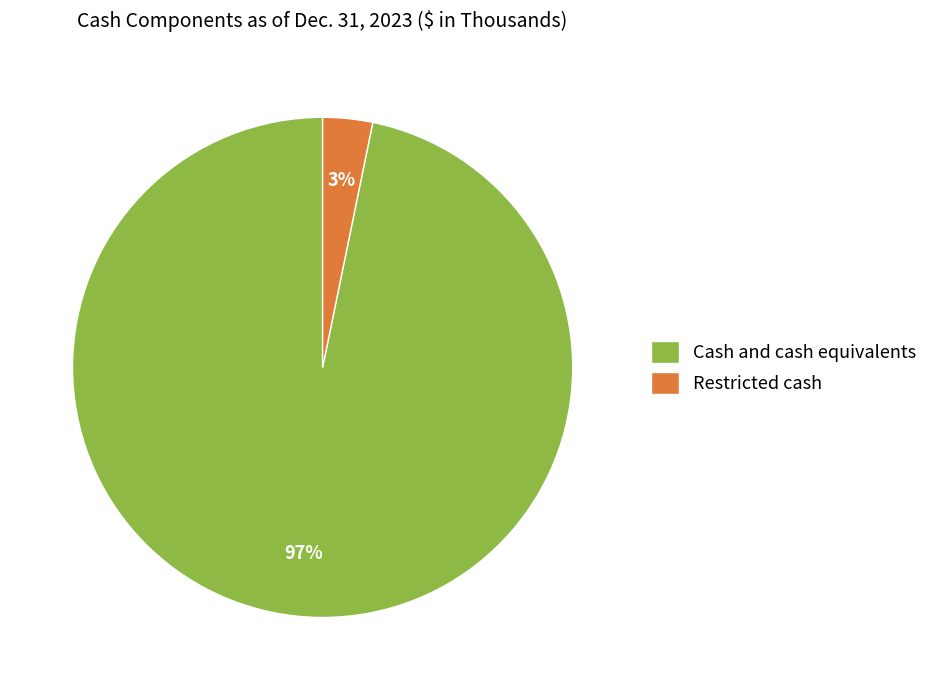

To the nearest percent, what is the difference between the Restricted cash and Cash and cash equivalents slice percentages?

94%